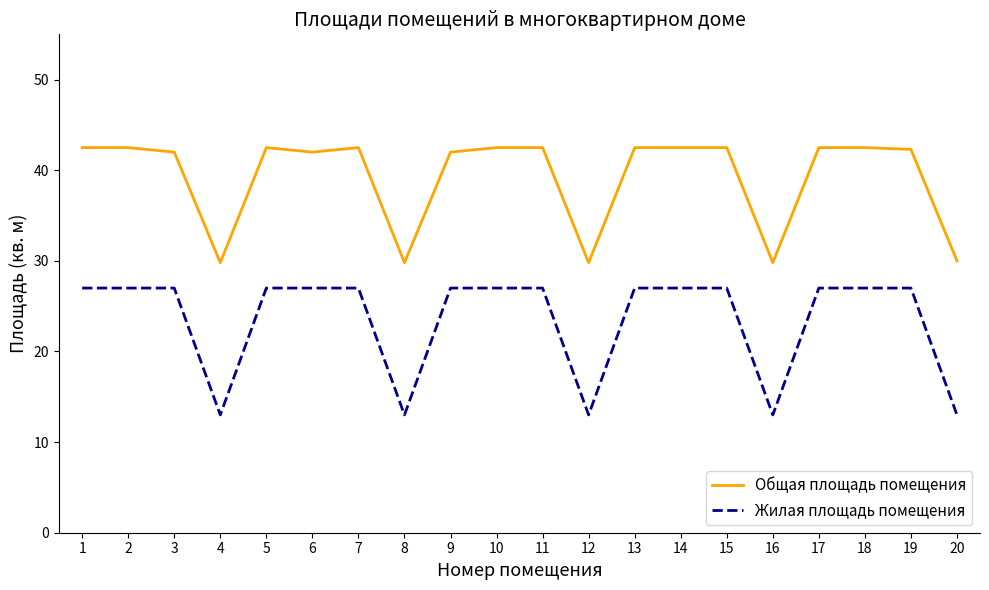

True or false: Общая площадь помещения and Жилая площадь помещения cross at least once.

False